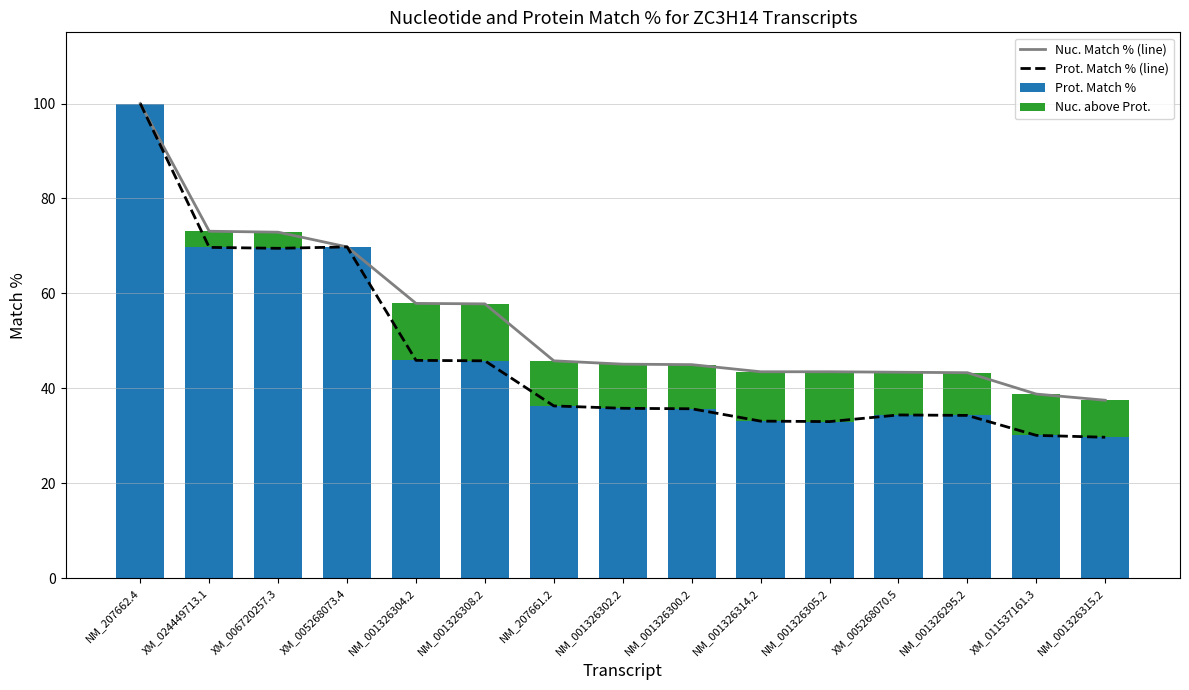

Rank the categories by Prot. Match % value from lowest to highest.

NM_001326315.2, XM_011537161.3, NM_001326305.2, NM_001326314.2, NM_001326295.2, XM_005268070.5, NM_001326300.2, NM_001326302.2, NM_207661.2, NM_001326308.2, NM_001326304.2, XM_006720257.3, XM_024449713.1, XM_005268073.4, NM_207662.4